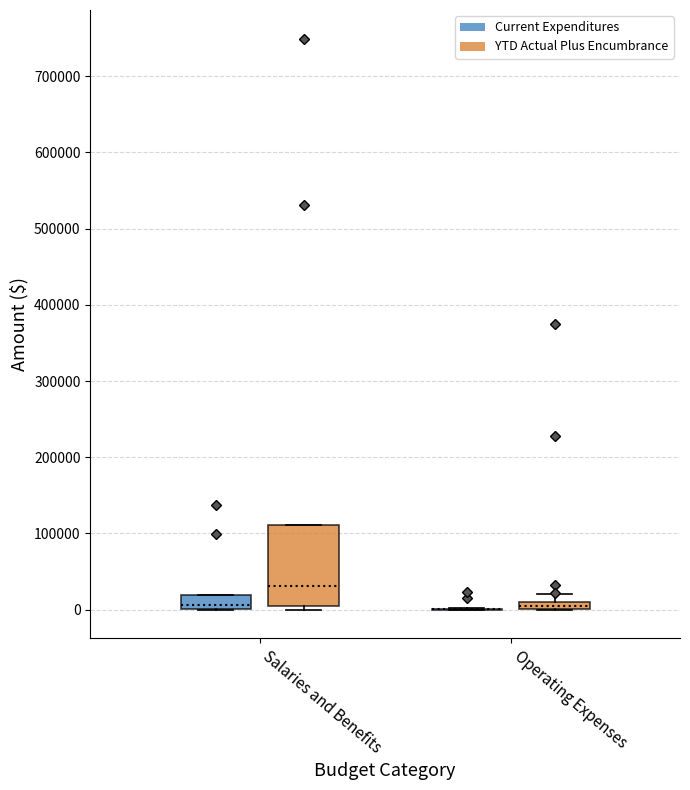

Comparing the boxes themselves (not the whiskers), which one is the tallest?

Salaries and Benefits (YTD Actual Plus Encumbrance)